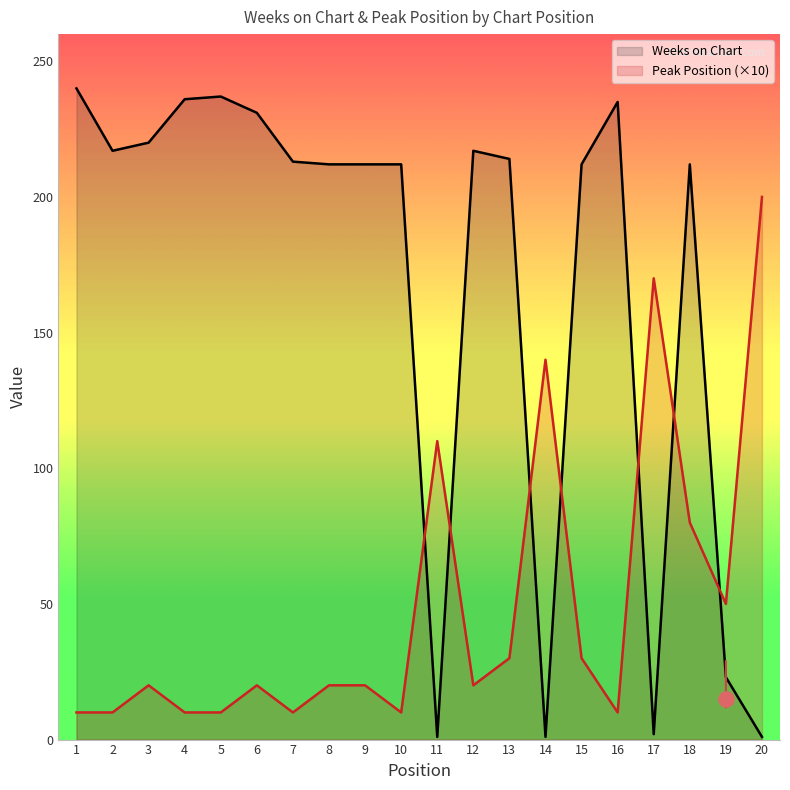

At which category is the sum across all series the highest?

18